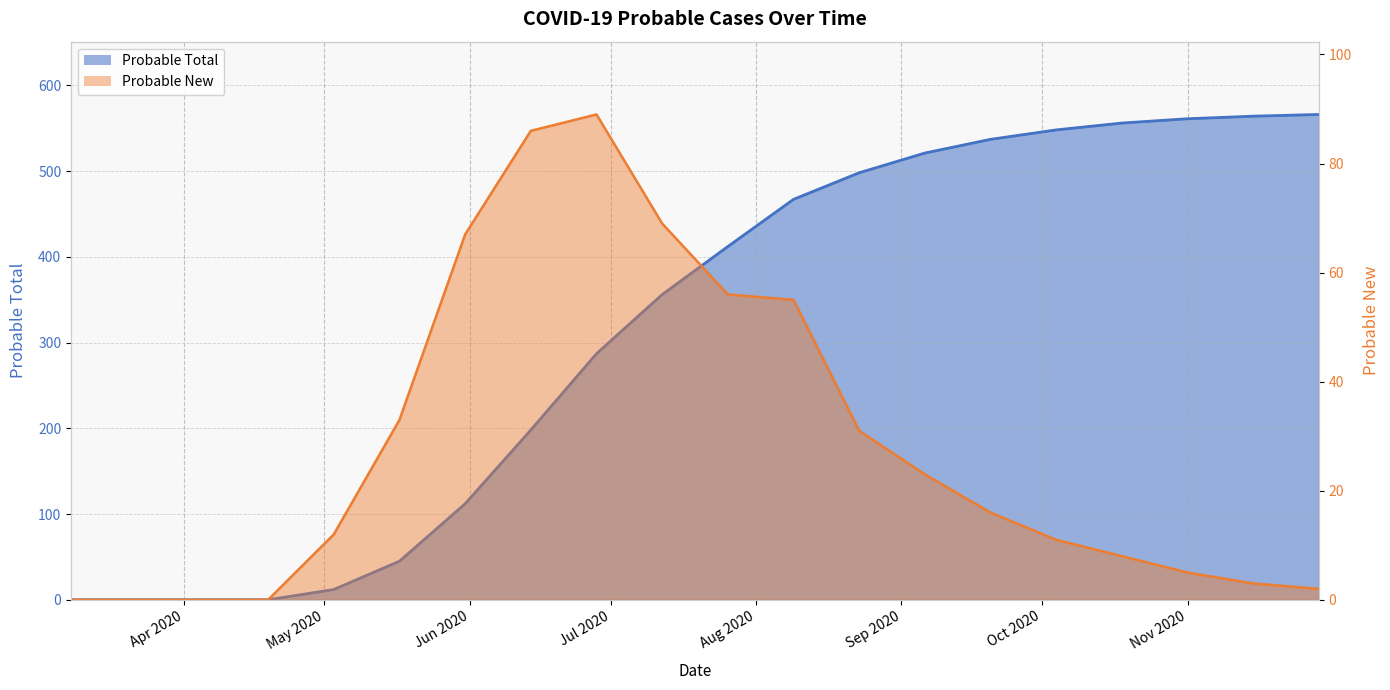

Which series has the largest range (max minus min)?

Probable Total